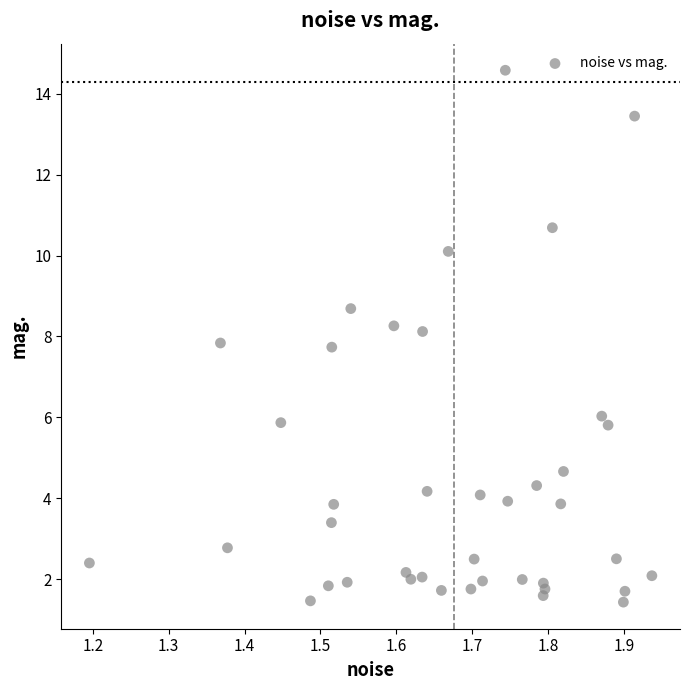

What is the range of X values (max minus min)?

0.7